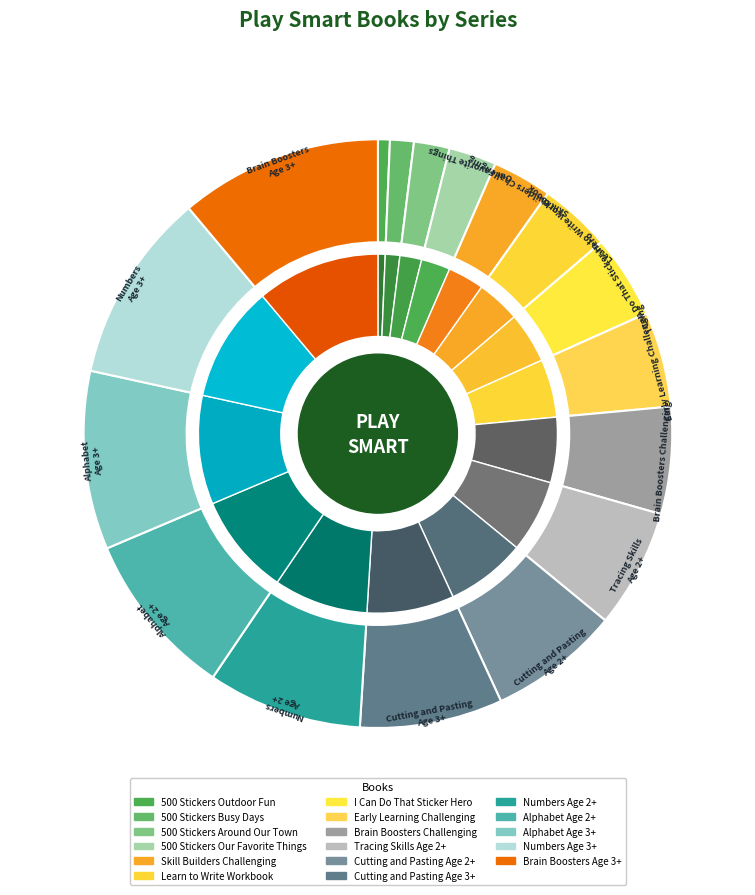

Is Early Learning Challenging the majority of the pie?

No